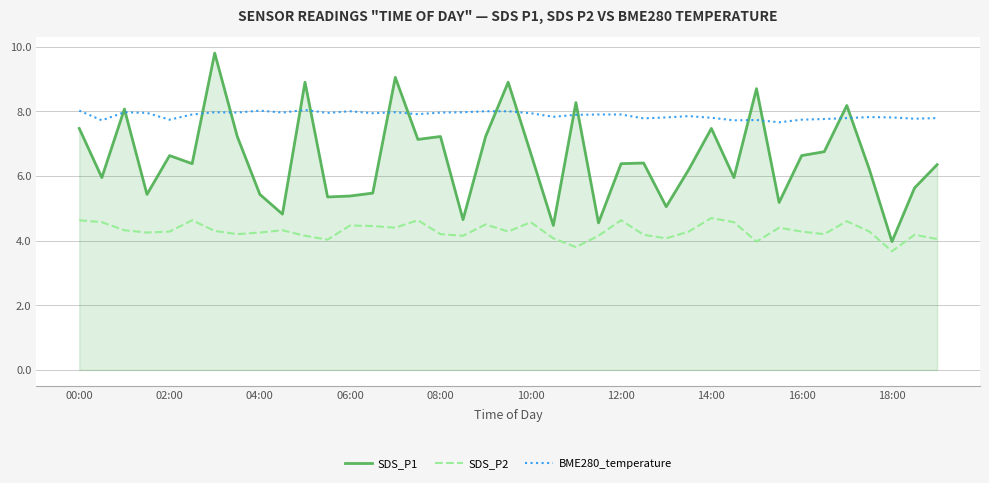

Which series has the widest spread of values?

SDS_P1